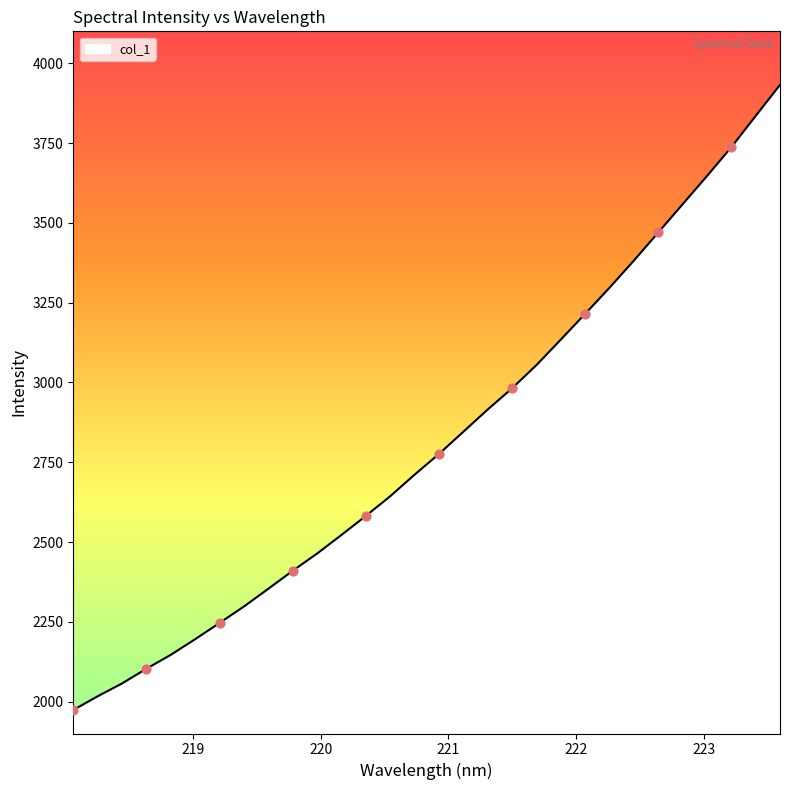

What is the difference between the maximum and minimum values?

1958.6